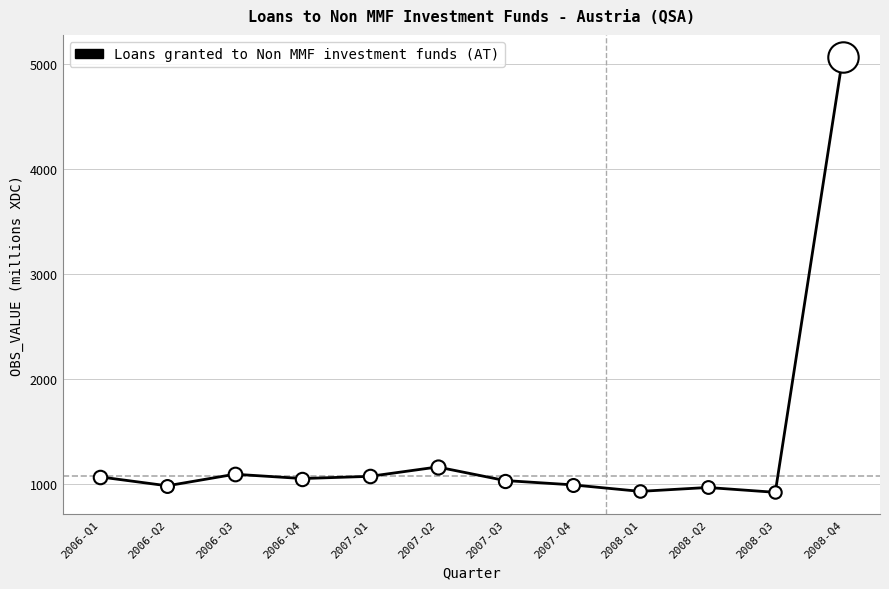

What is the change in value from 2008-Q1 to 2008-Q4?

+4134